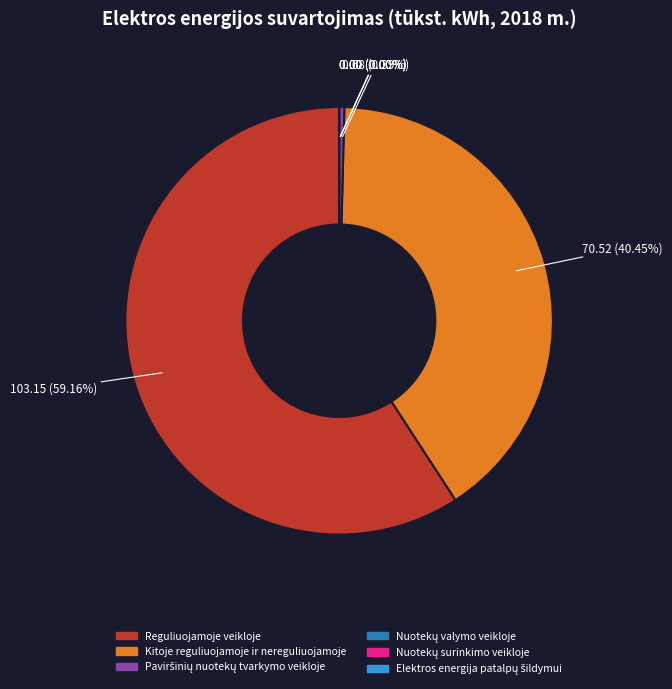

Which slice is the smallest?

Nuotekų valymo veikloje